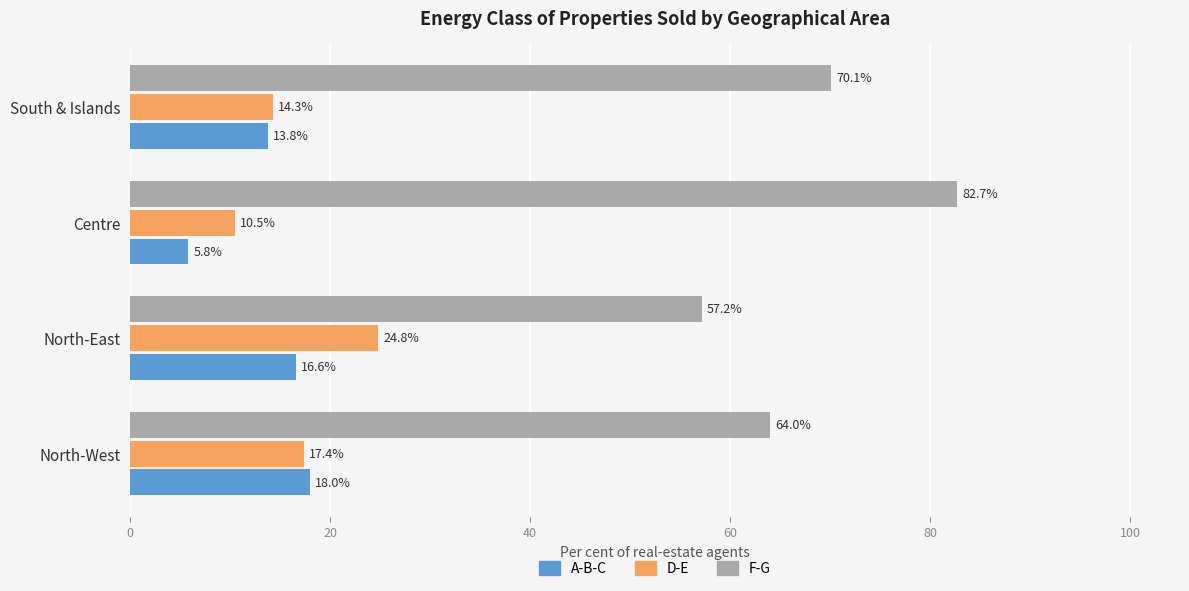

What is the maximum value for F-G?

82.7